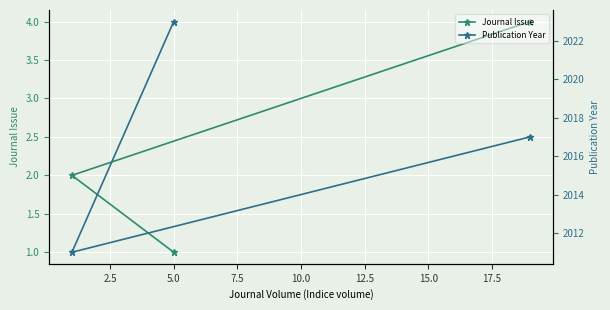

What is the value of the Journal Issue point at the 3rd from the left?

4